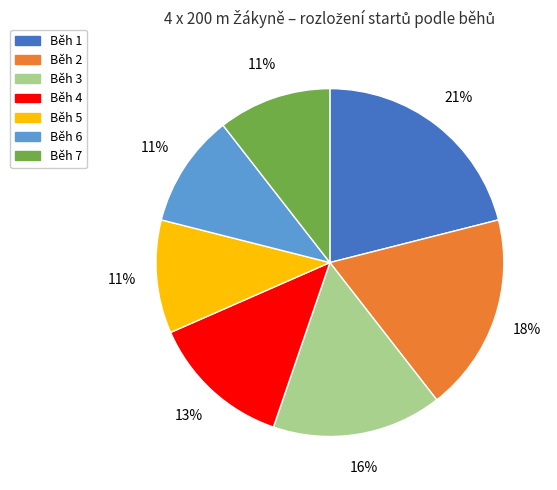

True or false: Běh 7 accounts for 1% of the total.

False